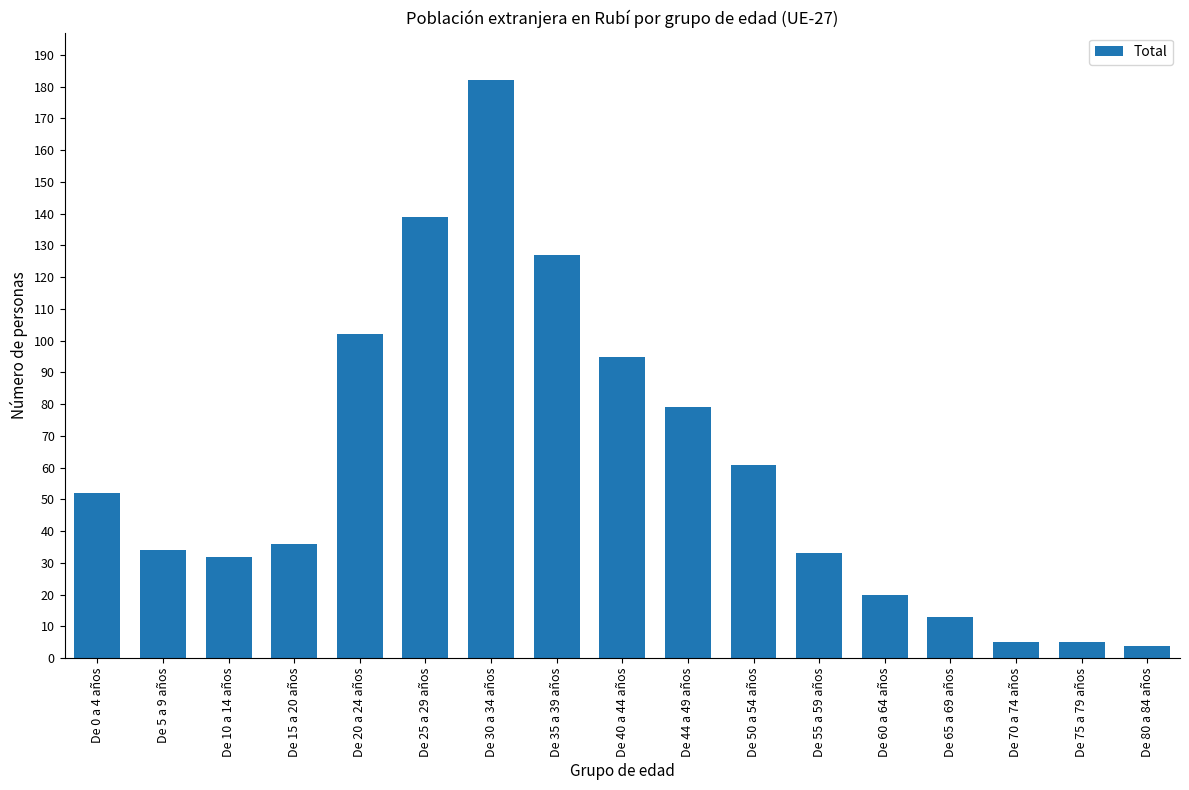

Count the number of categories in the chart.

17